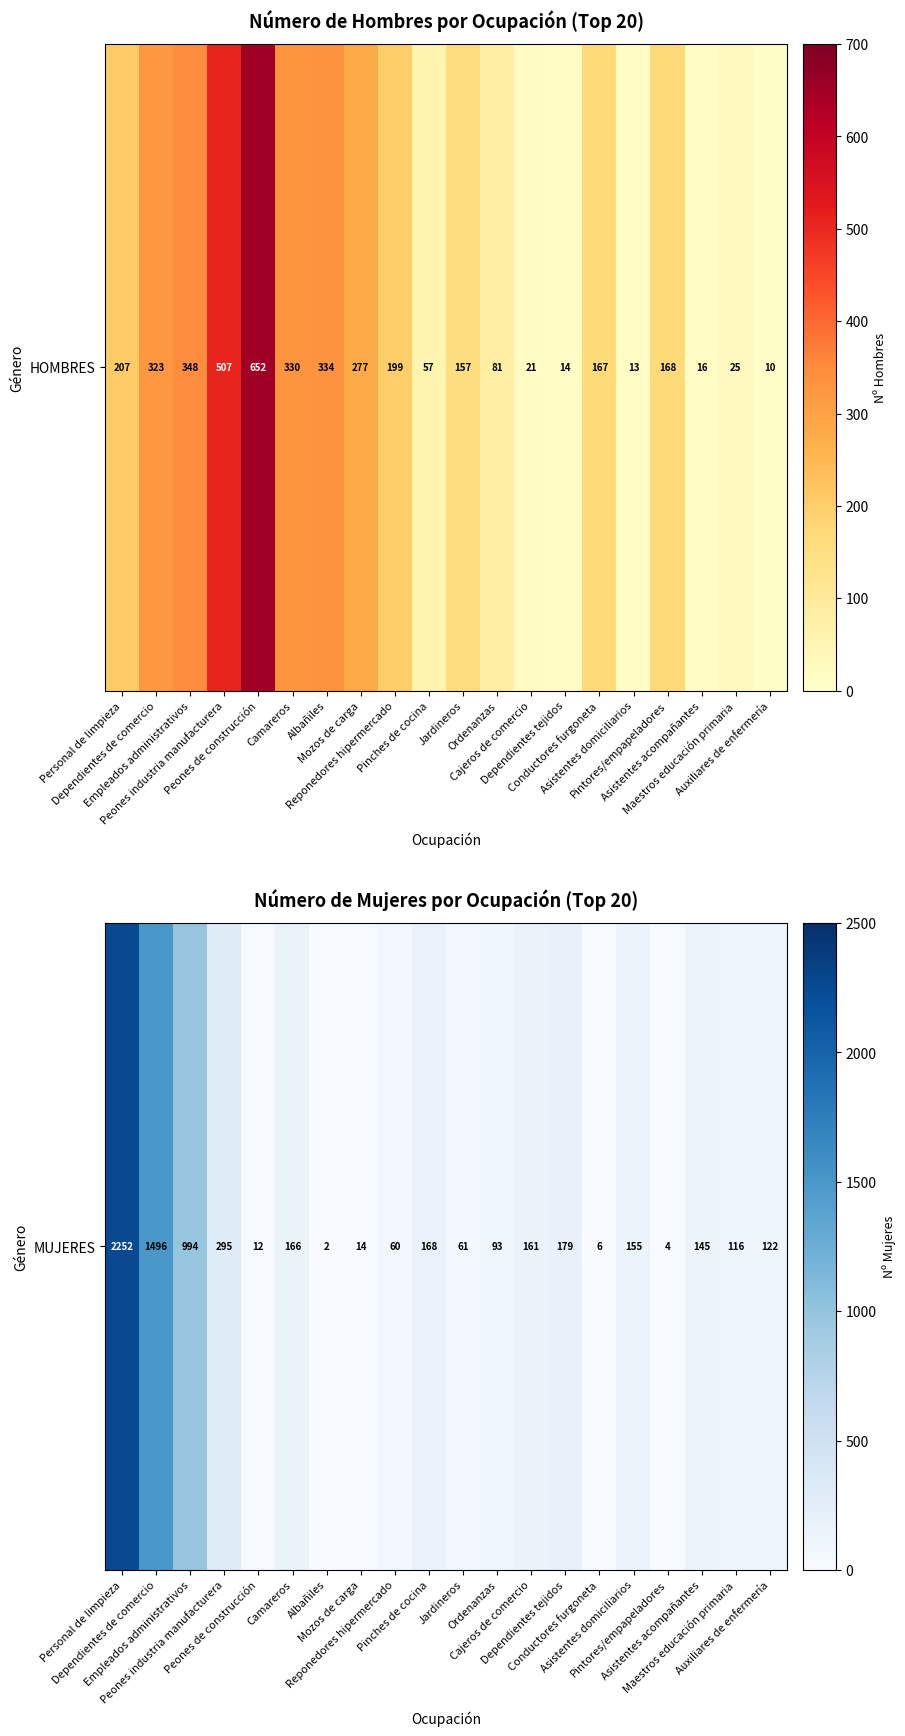

How many values are below 145?

10